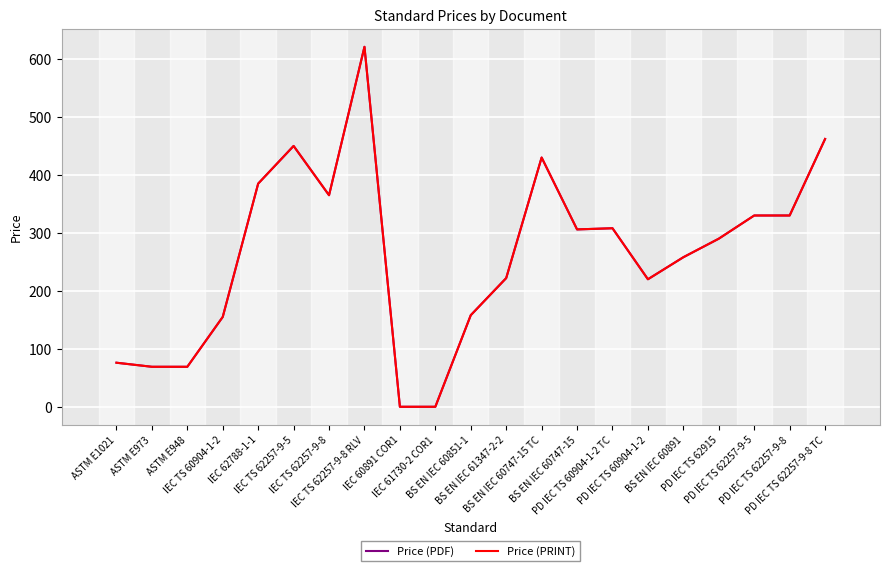

True or false: Price (PRINT) has a value of 430 at BS EN IEC 60747-15 TC.

True